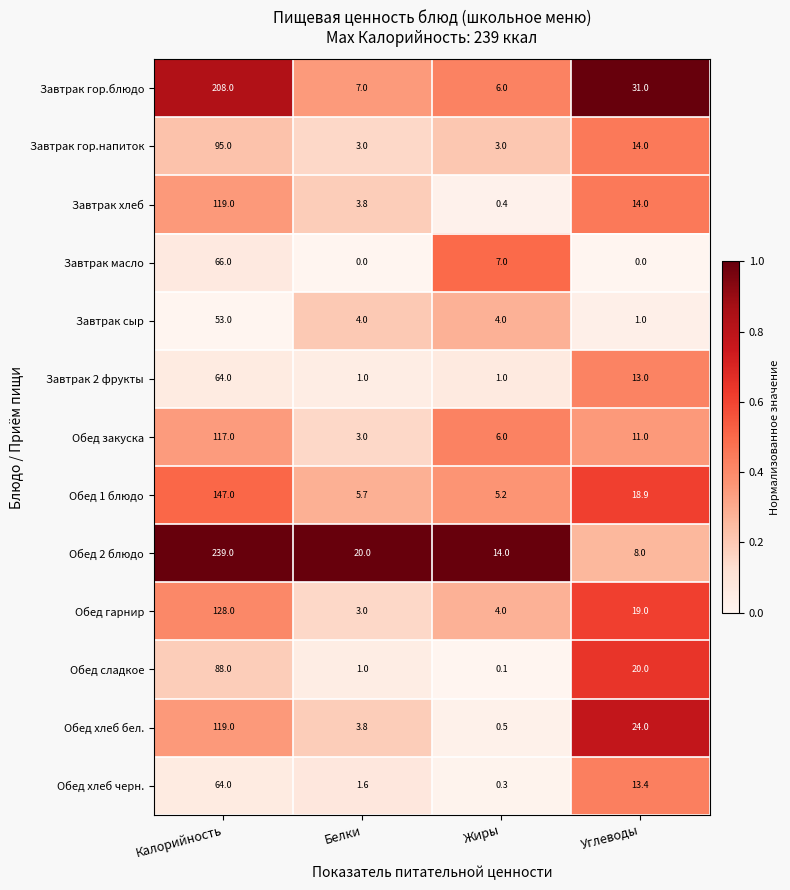

What is the difference between the Обед хлеб черн. values at Белки and Углеводы?

11.8